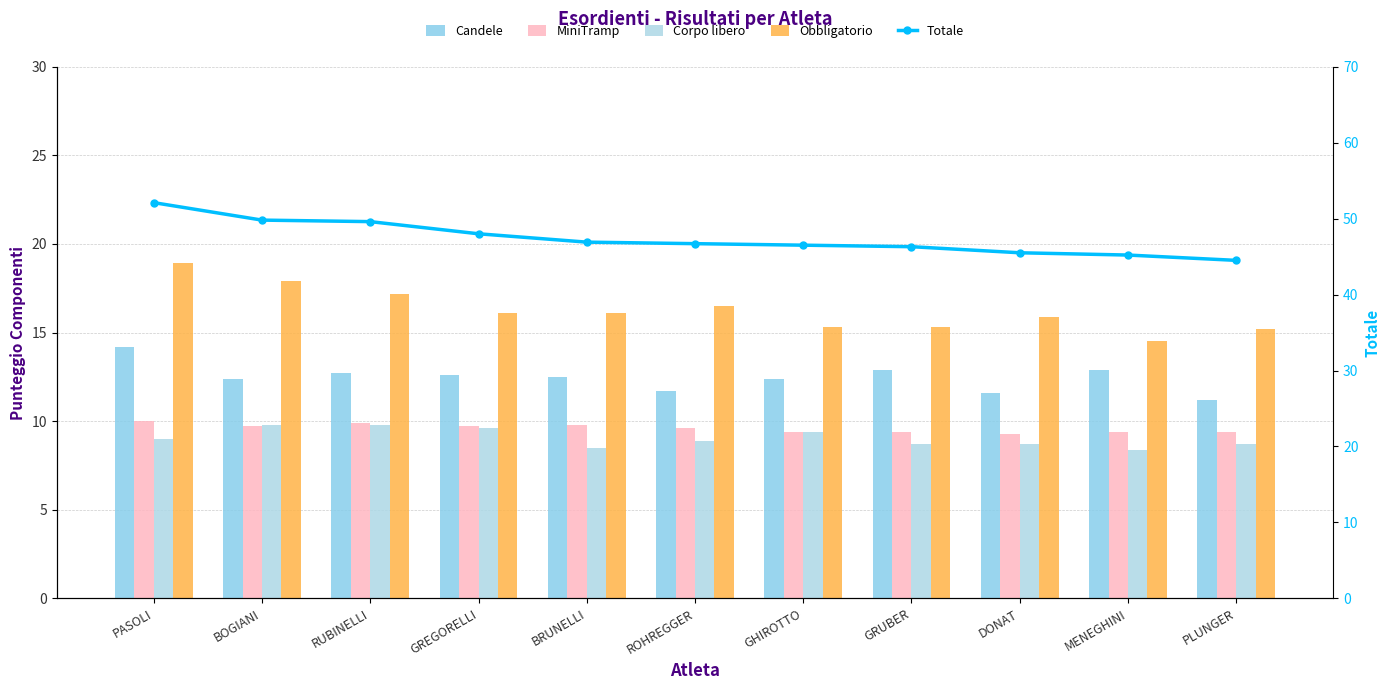

Is the value of Candele at PLUNGER greater than the value of MiniTramp at GHIROTTO?

Yes